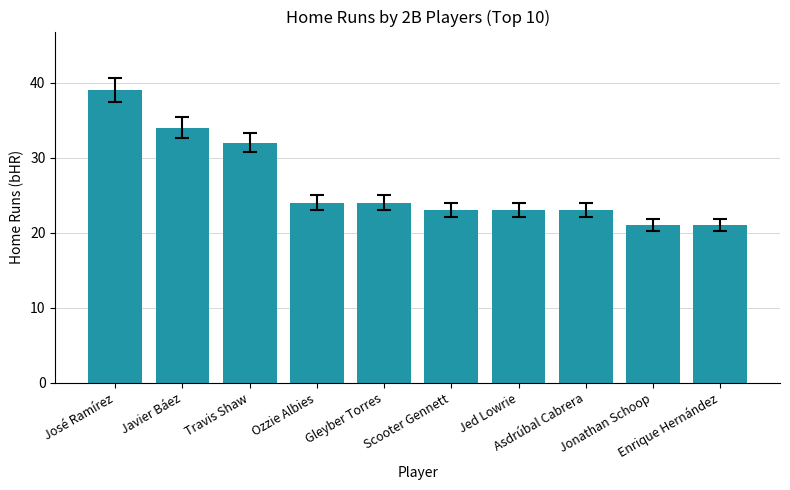

How many data points are less than 24?

5